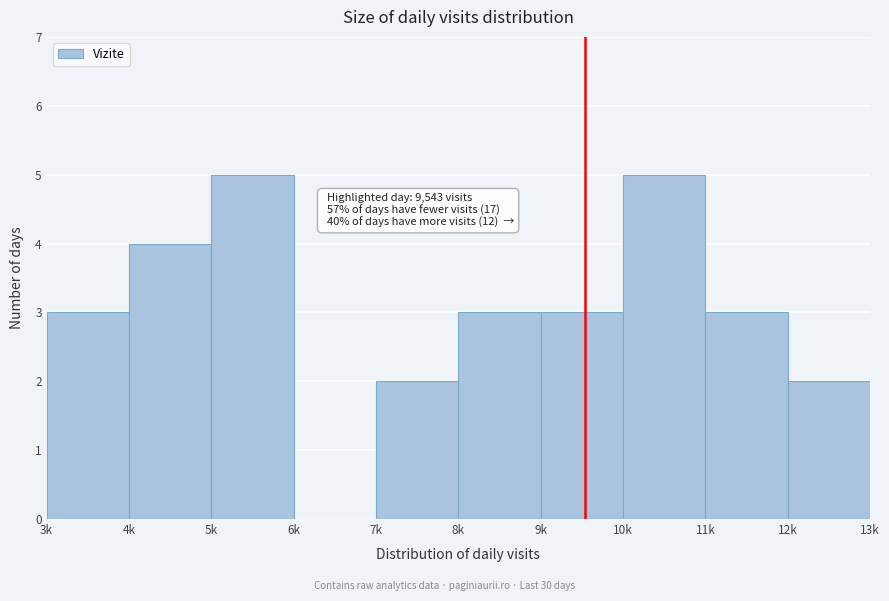

Reading left to right, what are all the values shown in this chart?

3k=3	4k=4	5k=5	6k=0	7k=2	8k=3	9k=3	10k=5	11k=3	12k=2